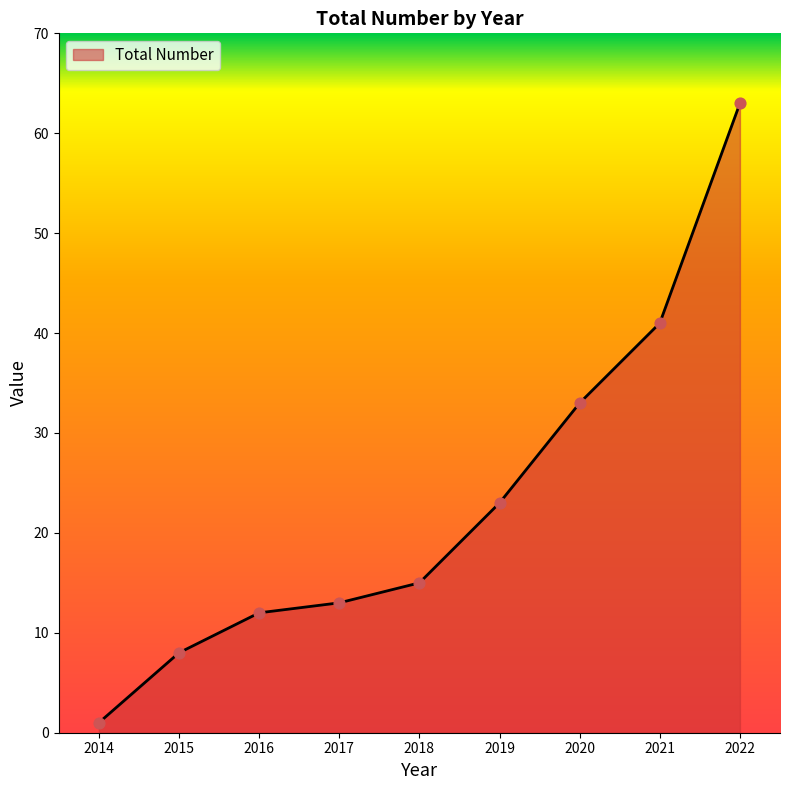

What is the change in value from 2015 to 2018?

+7